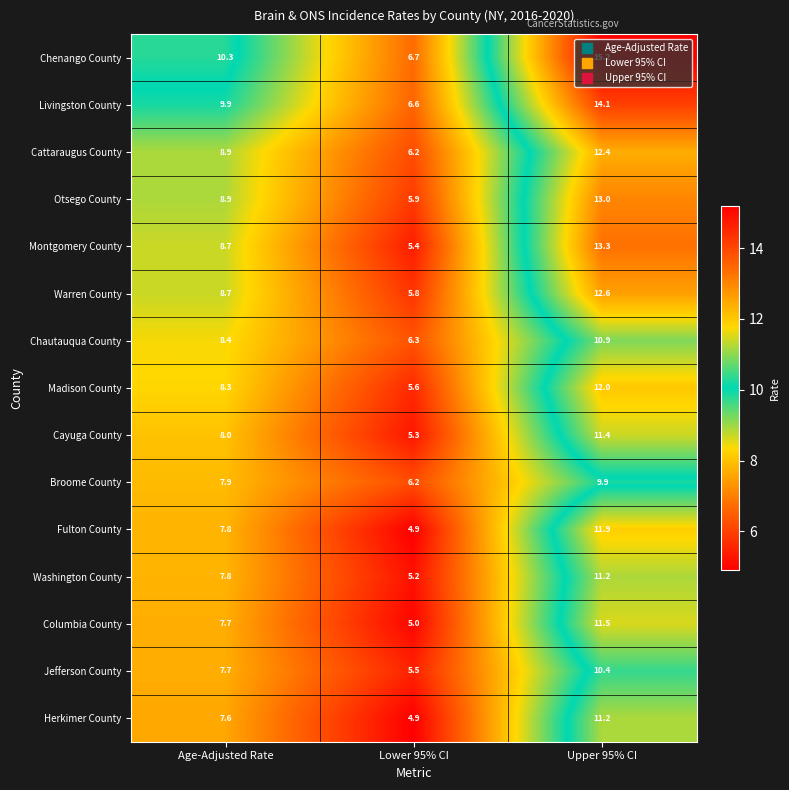

At which category is the sum across all series the highest?

Upper 95% CI